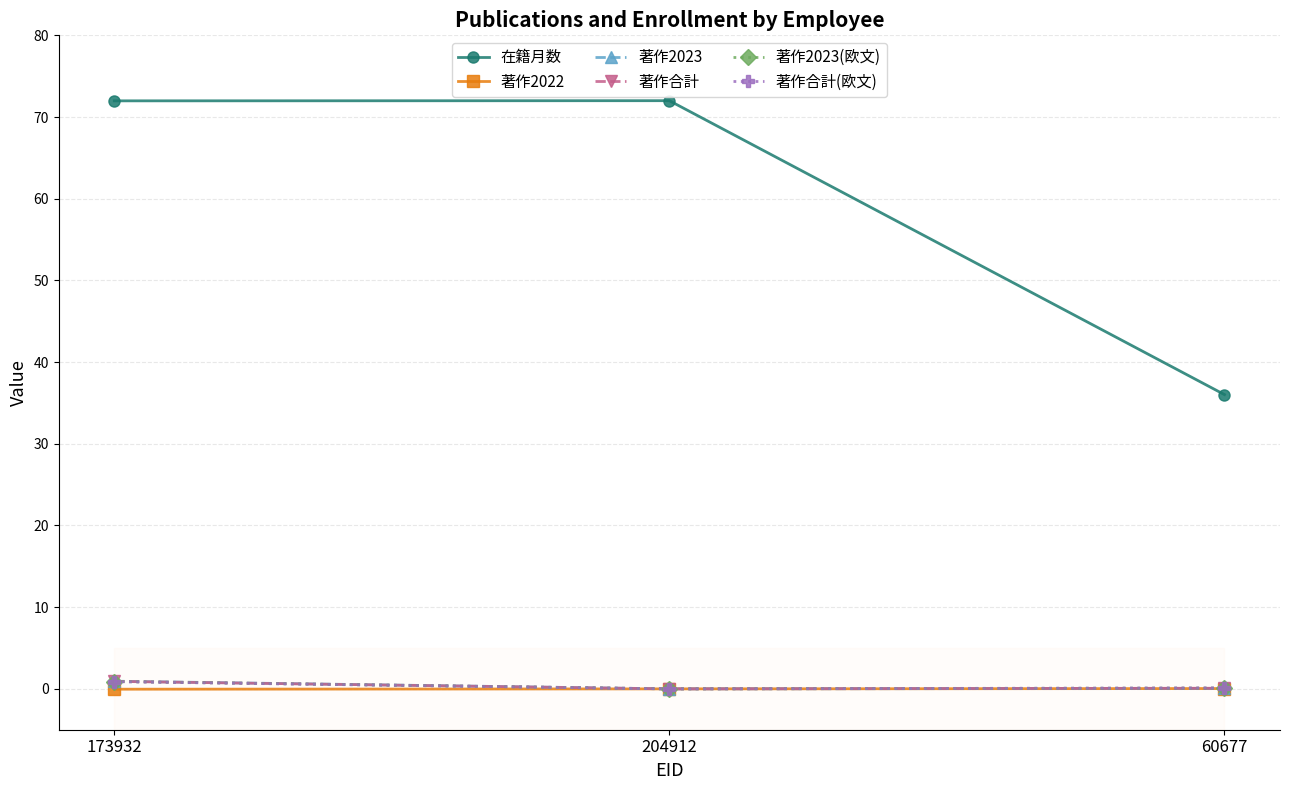

What is the difference between the 著作合計(欧文) values at 173932 and 204912?

0.9